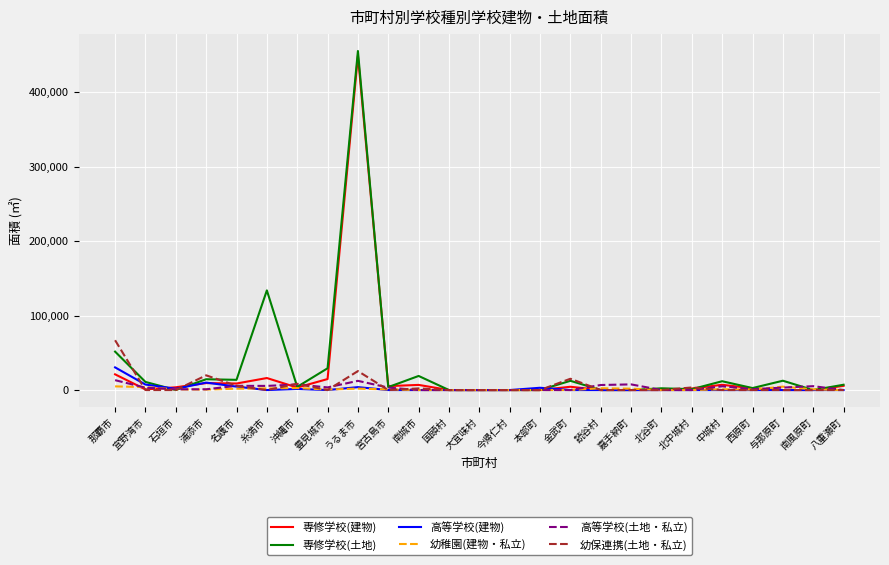

Which label corresponds to the largest value in the chart?

うるま市